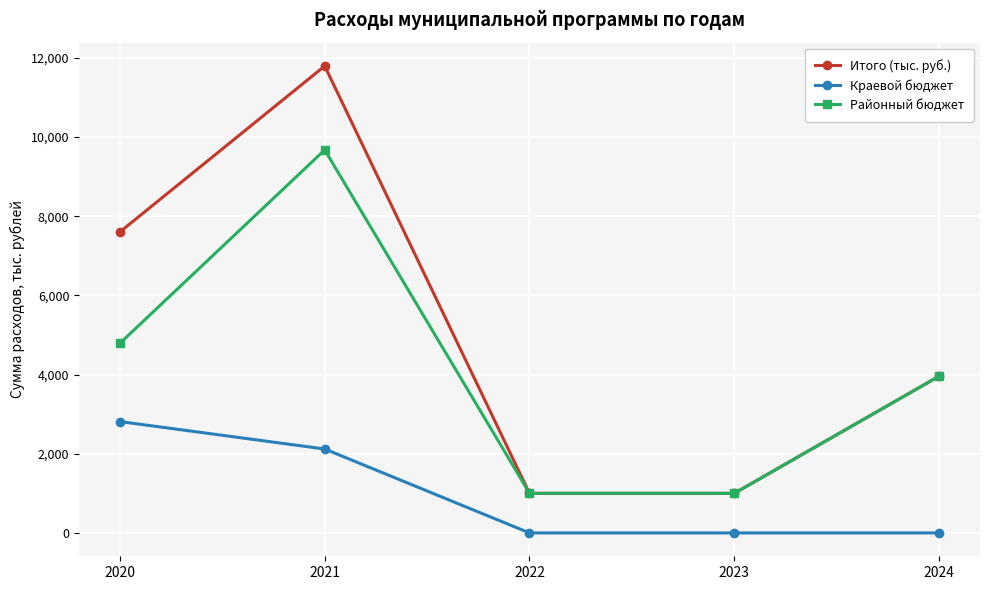

True or false: Краевой бюджет has more than 2 points higher than both neighbors.

False